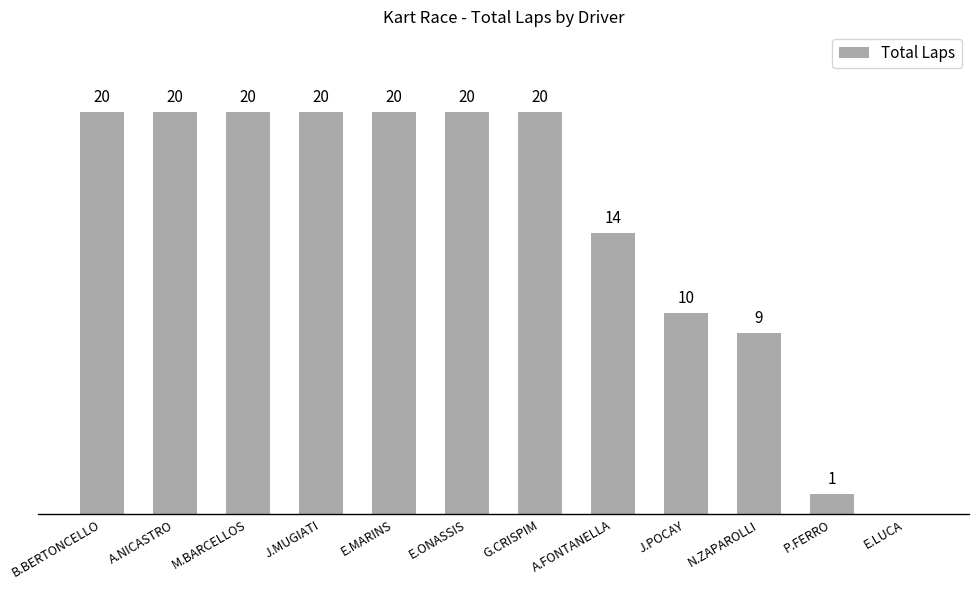

List the labels in order of value, largest first.

B.BERTONCELLO, A.NICASTRO, M.BARCELLOS, J.MUGIATI, E.MARINS, E.ONASSIS, G.CRISPIM, A.FONTANELLA, J.POCAY, N.ZAPAROLLI, P.FERRO, E.LUCA